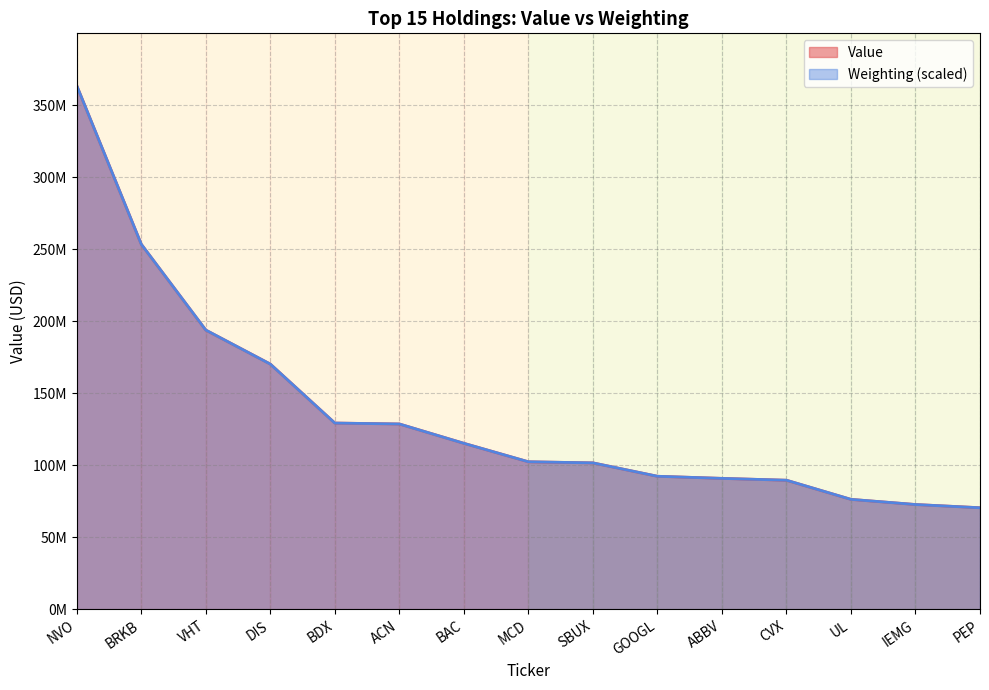

What is the spread (max minus min) of values at IEMG?

21070.8